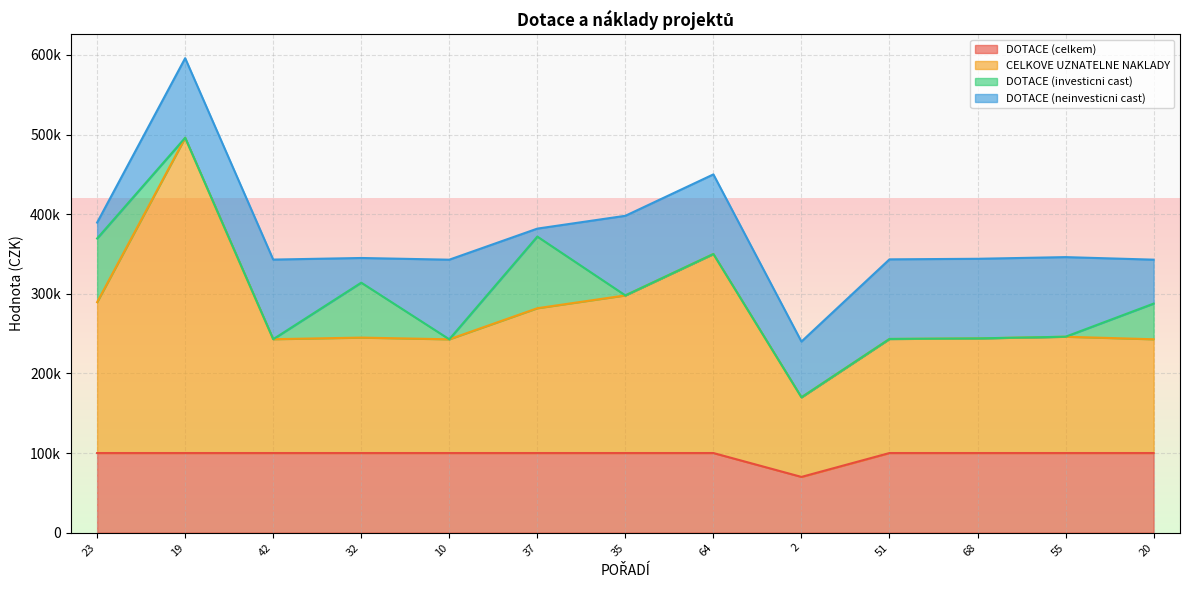

Which series changed the most between 32 and 37?

CELKOVE UZNATELNE NAKLADY